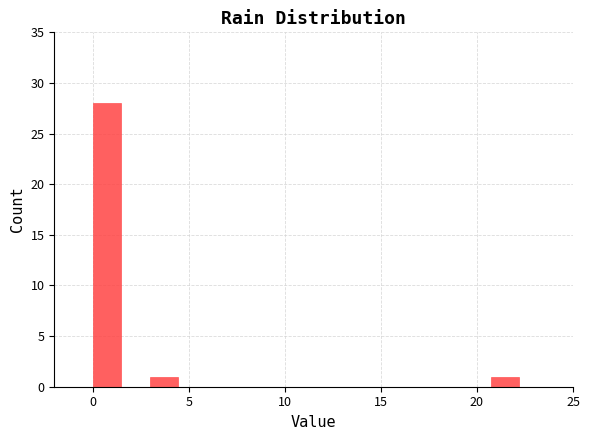

Around what value on the x-axis is the tallest bar? Give the approximate position of its centre, as read against the axis.

0.5